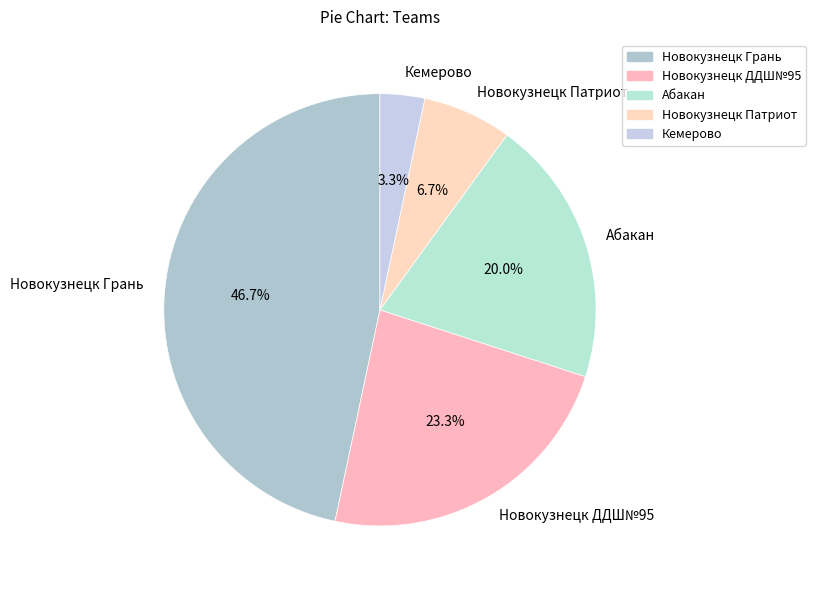

Rank the categories by value from lowest to highest.

Кемерово, Новокузнецк Патриот, Абакан, Новокузнецк ДДШ№95, Новокузнецк Грань